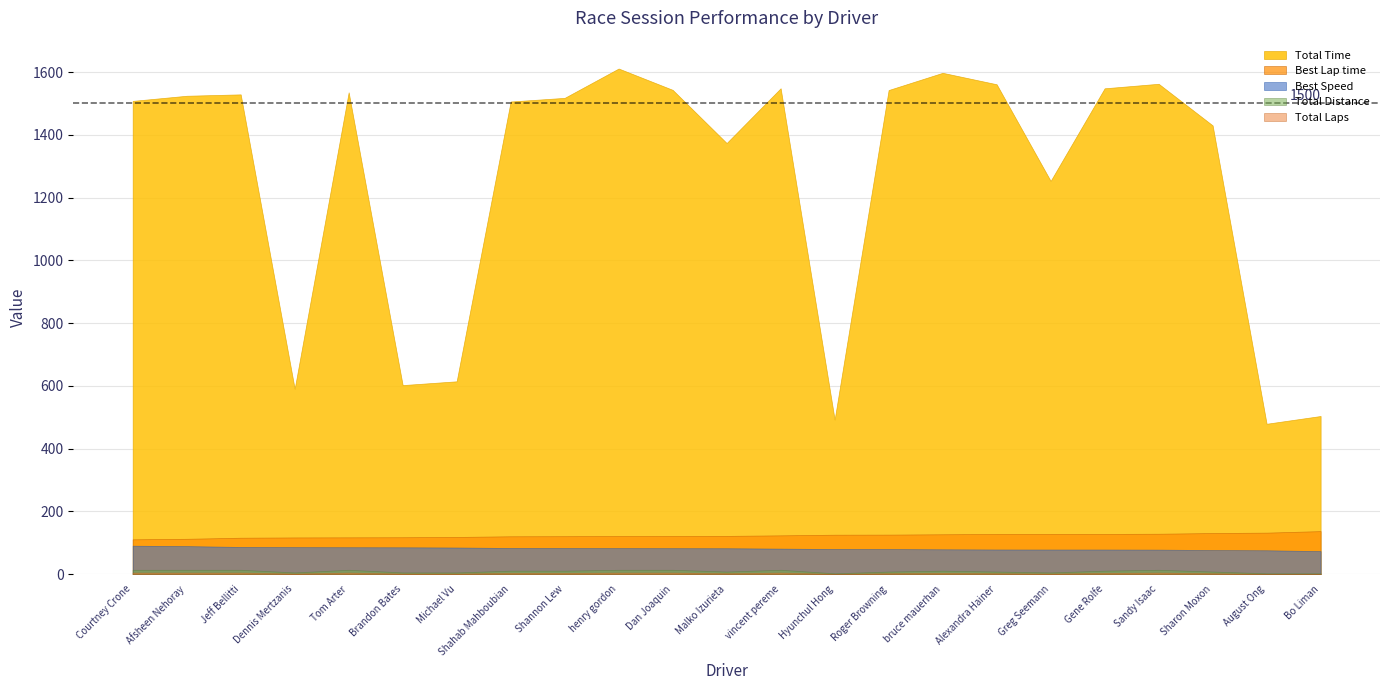

What is the difference between the second highest and minimum values in the Total Laps series?

4.0